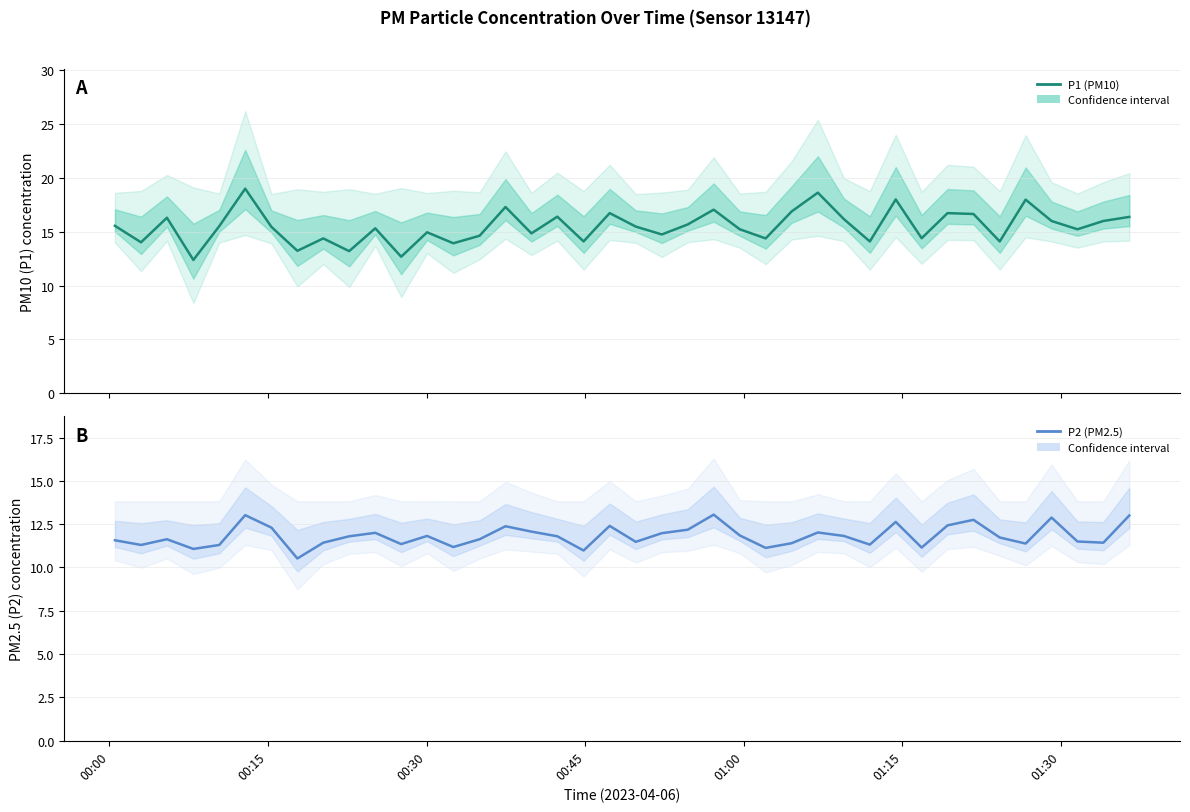

Does the chart have visible grid lines?

Yes